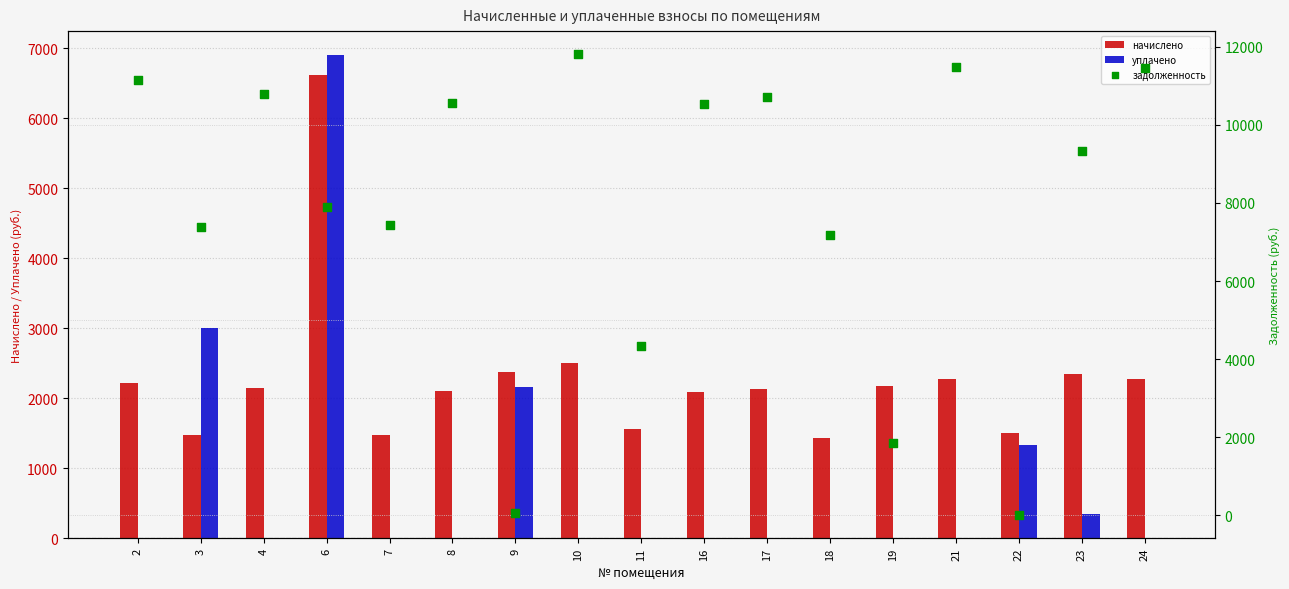

What are all the series names shown in the legend?

начислено, уплачено, задолженность